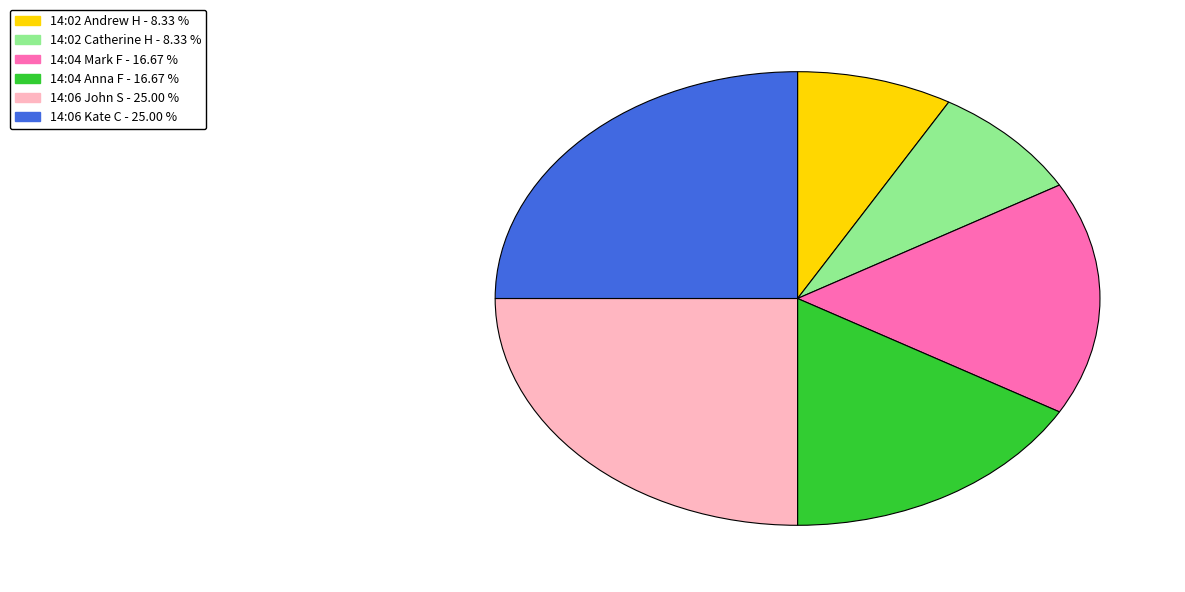

Does any single category account for the majority?

No